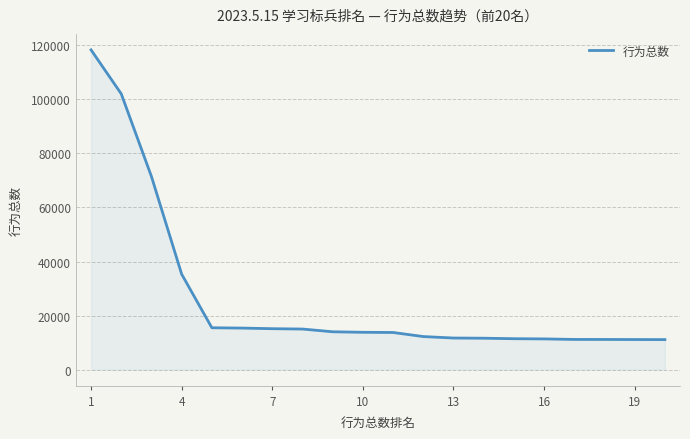

How many lines are shown in the chart?

1